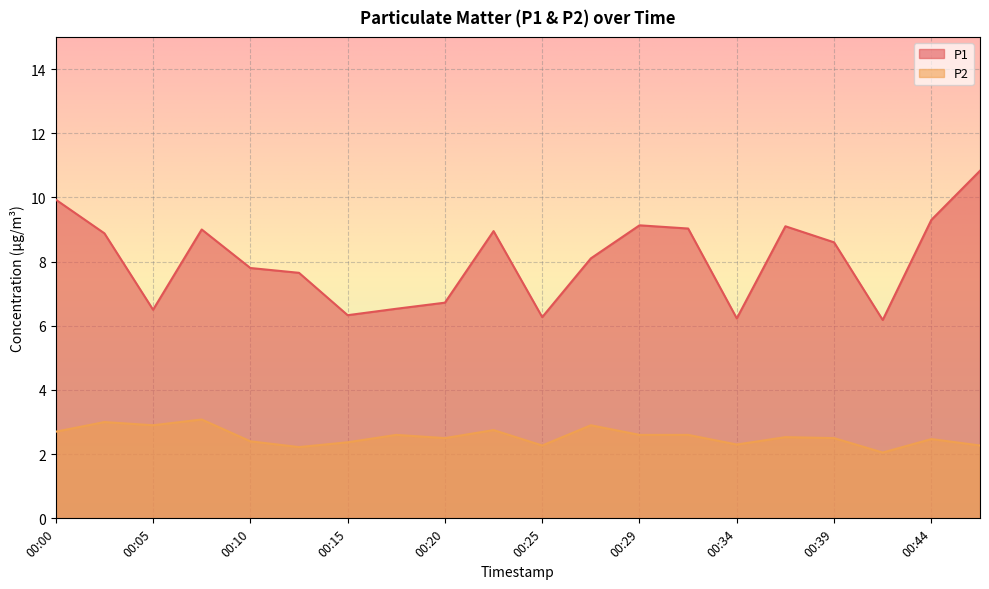

Is the value of P2 at 00:20 greater than the value of P1 at 00:15?

No